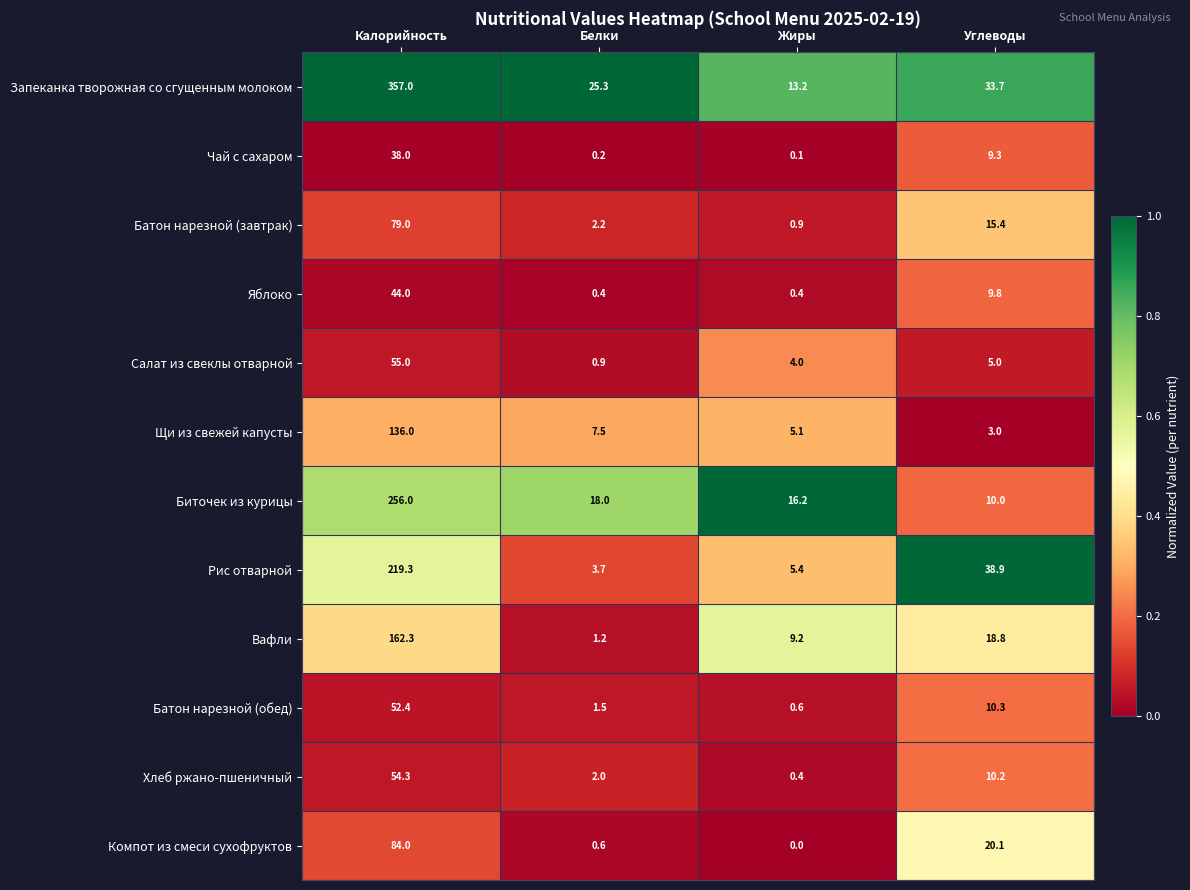

Where is Чай с сахаром nearest to the value 19?

Углеводы